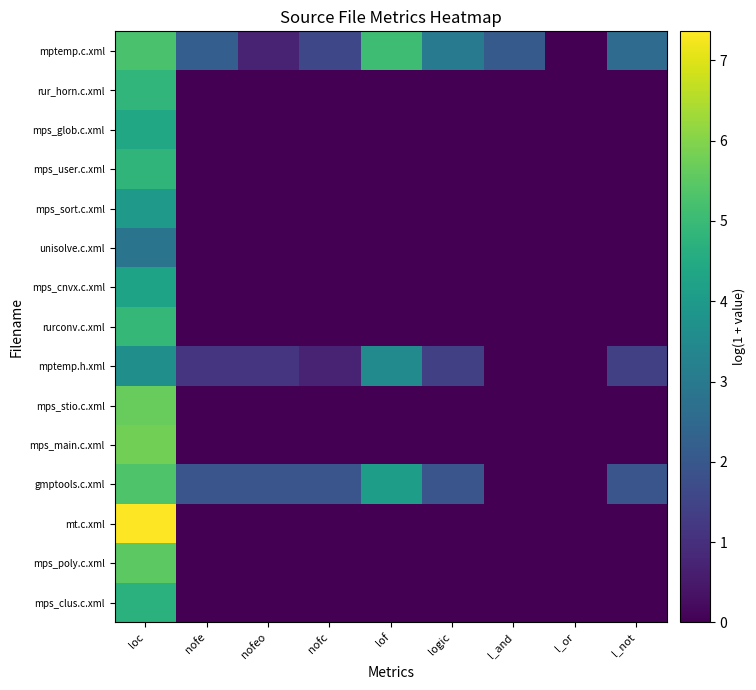

At nofc, list the series in order from largest to smallest.

gmptools.c.xml, mptemp.c.xml, mptemp.h.xml, rur_horn.c.xml, mps_glob.c.xml, mps_user.c.xml, mps_sort.c.xml, unisolve.c.xml, mps_cnvx.c.xml, rurconv.c.xml, mps_stio.c.xml, mps_main.c.xml, mt.c.xml, mps_poly.c.xml, mps_clus.c.xml